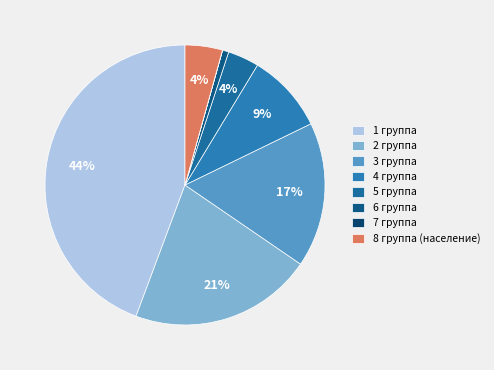

Rank the categories by value from highest to lowest.

1 группа, 2 группа, 3 группа, 4 группа, 8 группа (население), 5 группа, 6 группа, 7 группа